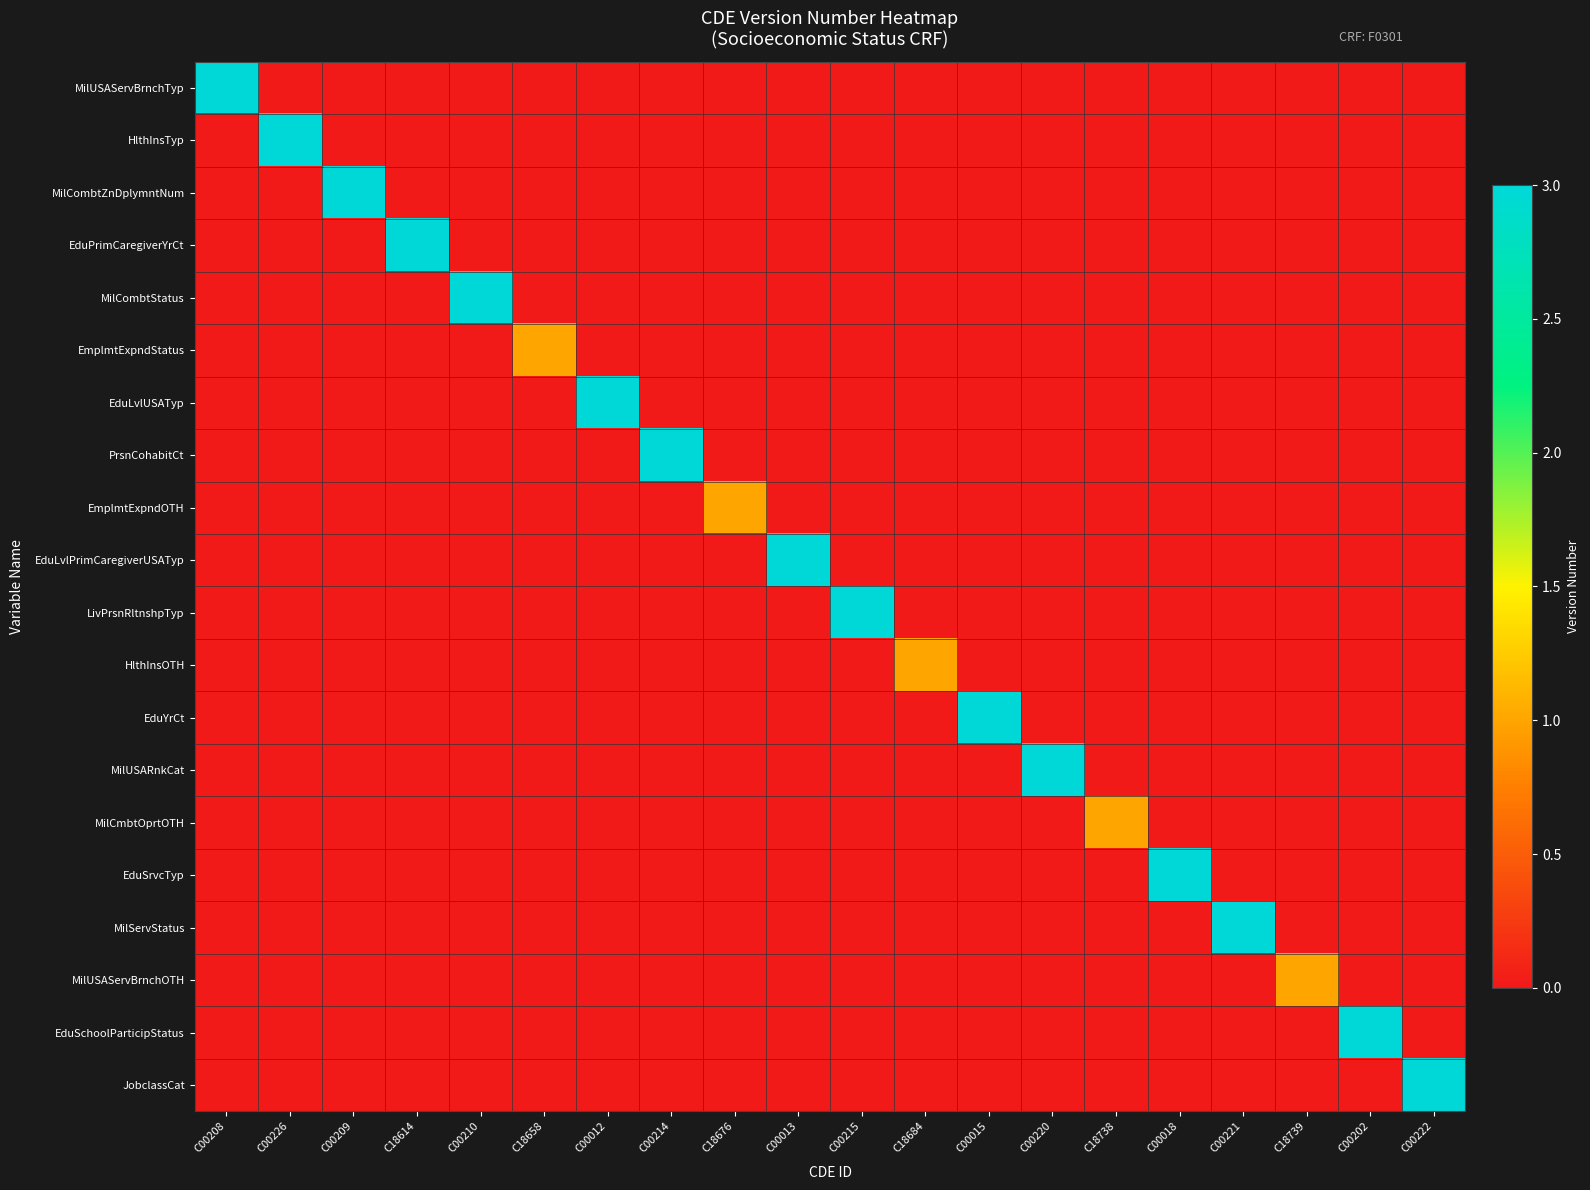

Count the number of data series in this chart.

20